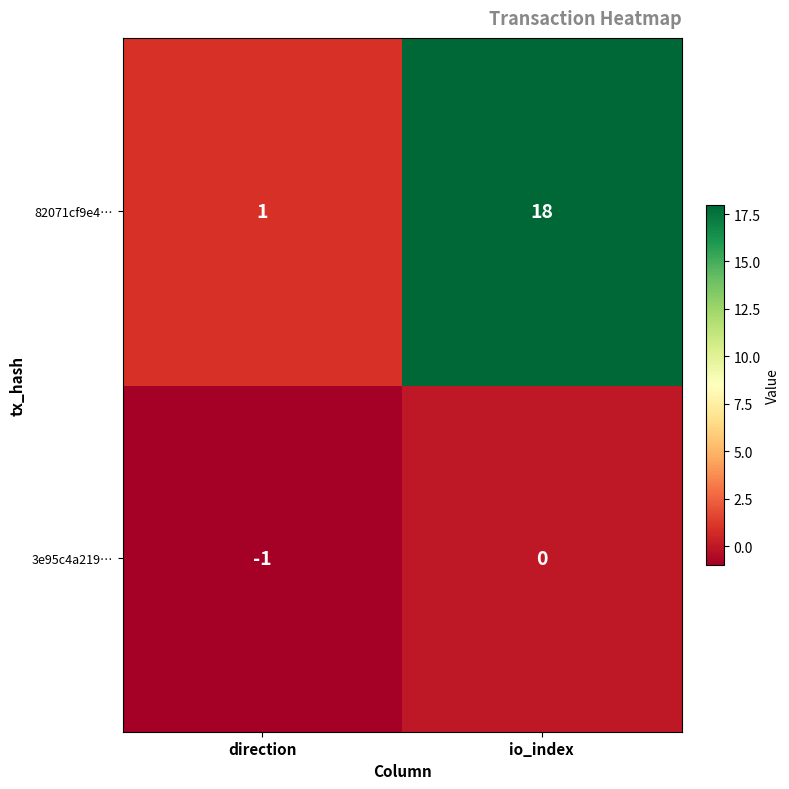

Between direction and io_index, which series saw the biggest shift?

82071cf9e4…